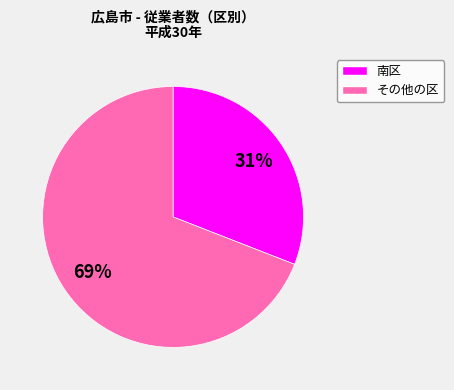

To the nearest percent, what is the difference between the largest and smallest slice percentages?

38%